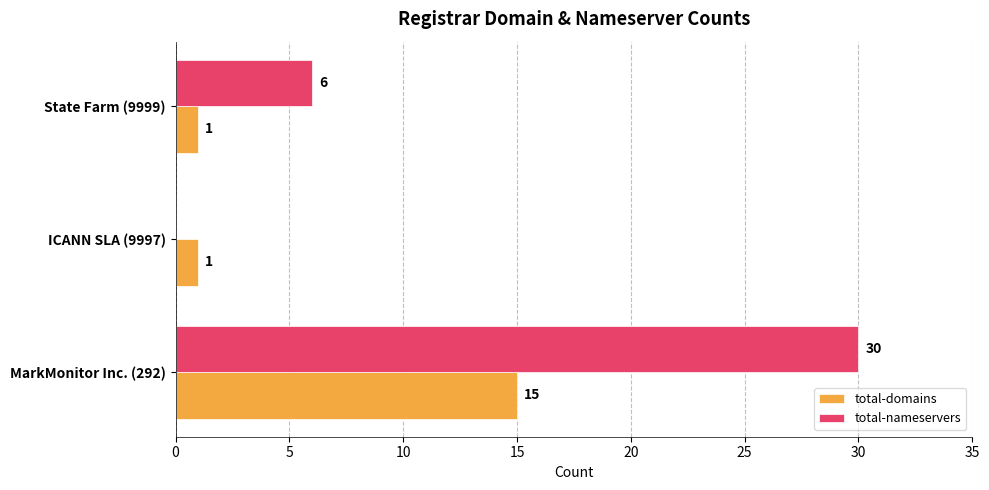

Is it true that total-domains equals 1 at State Farm (9999)?

True